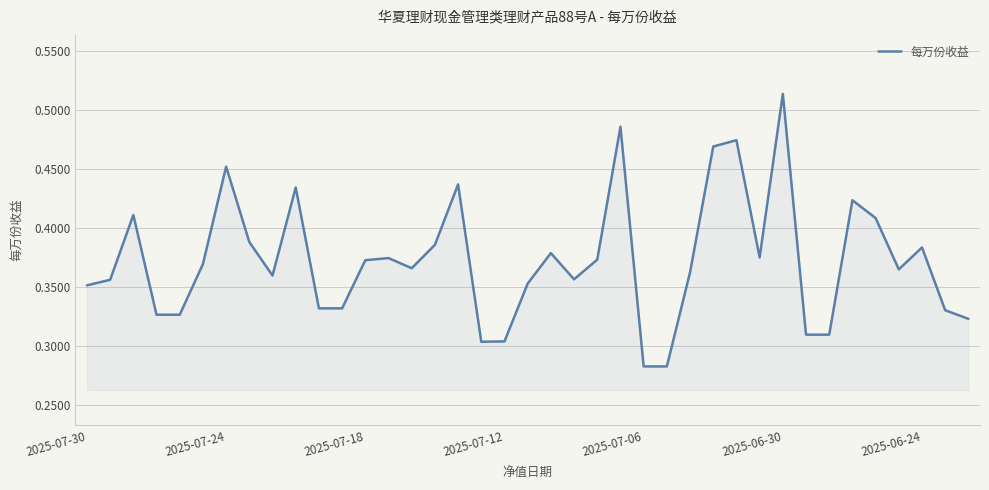

How many lines are shown in the chart?

1